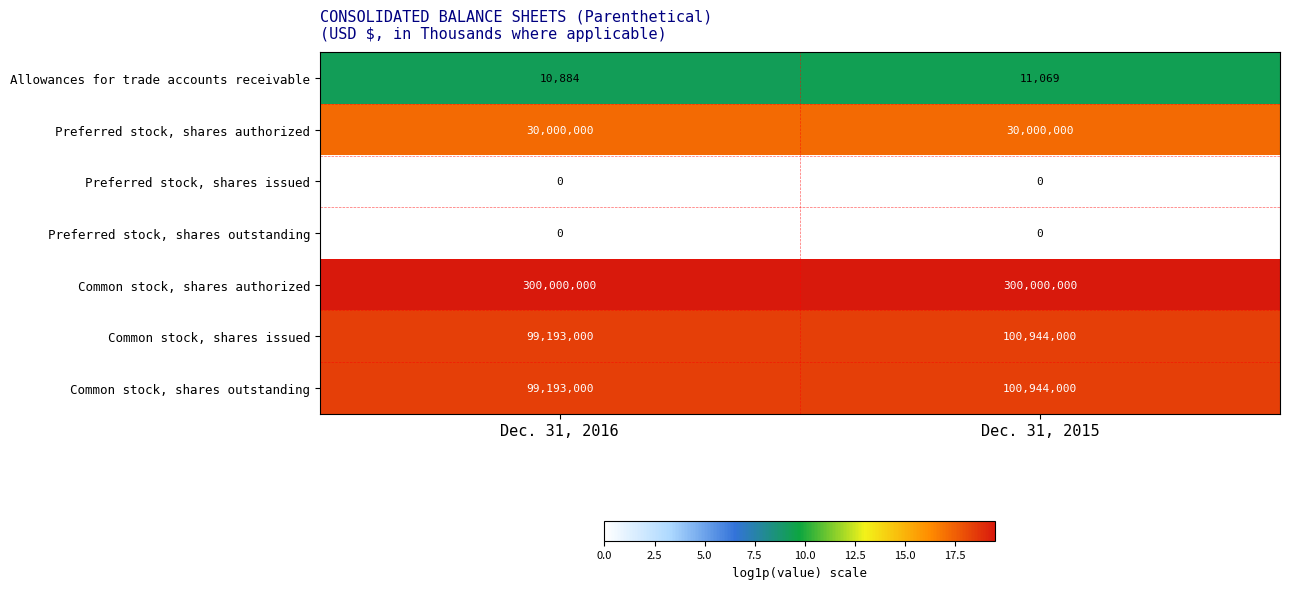

What is the lowest value of the Common stock, shares issued series?

99193000